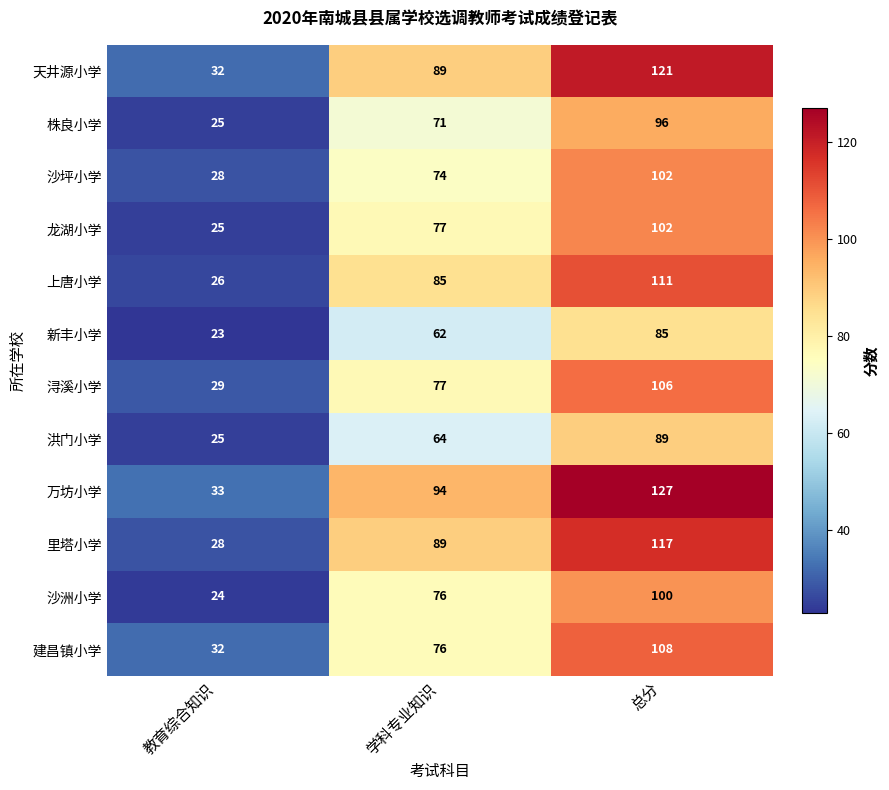

What is the spread (max minus min) of values at 总分?

42